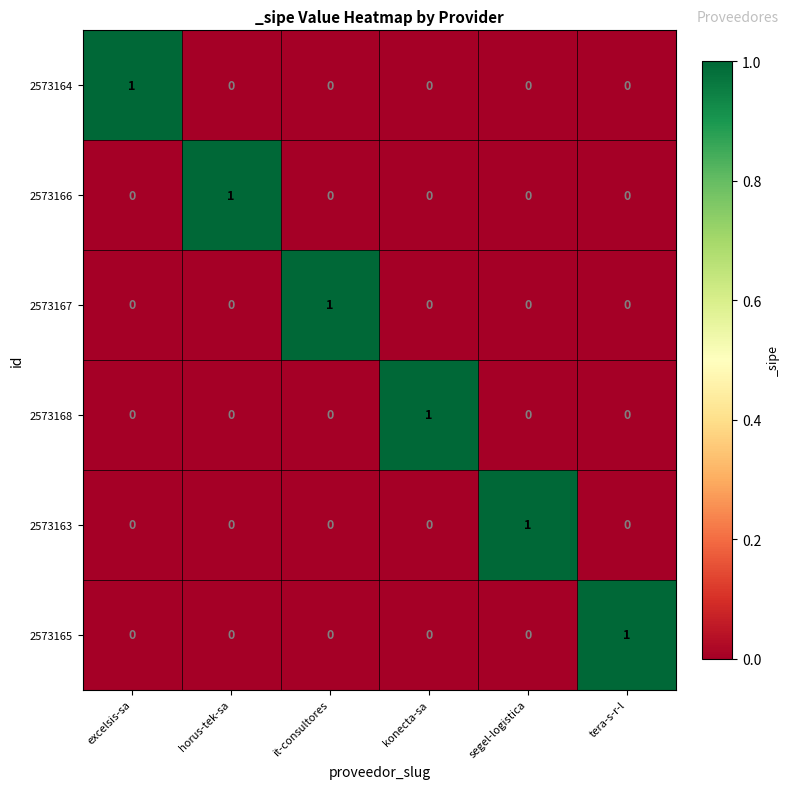

At how many categories does at least one series exceed 0?

6